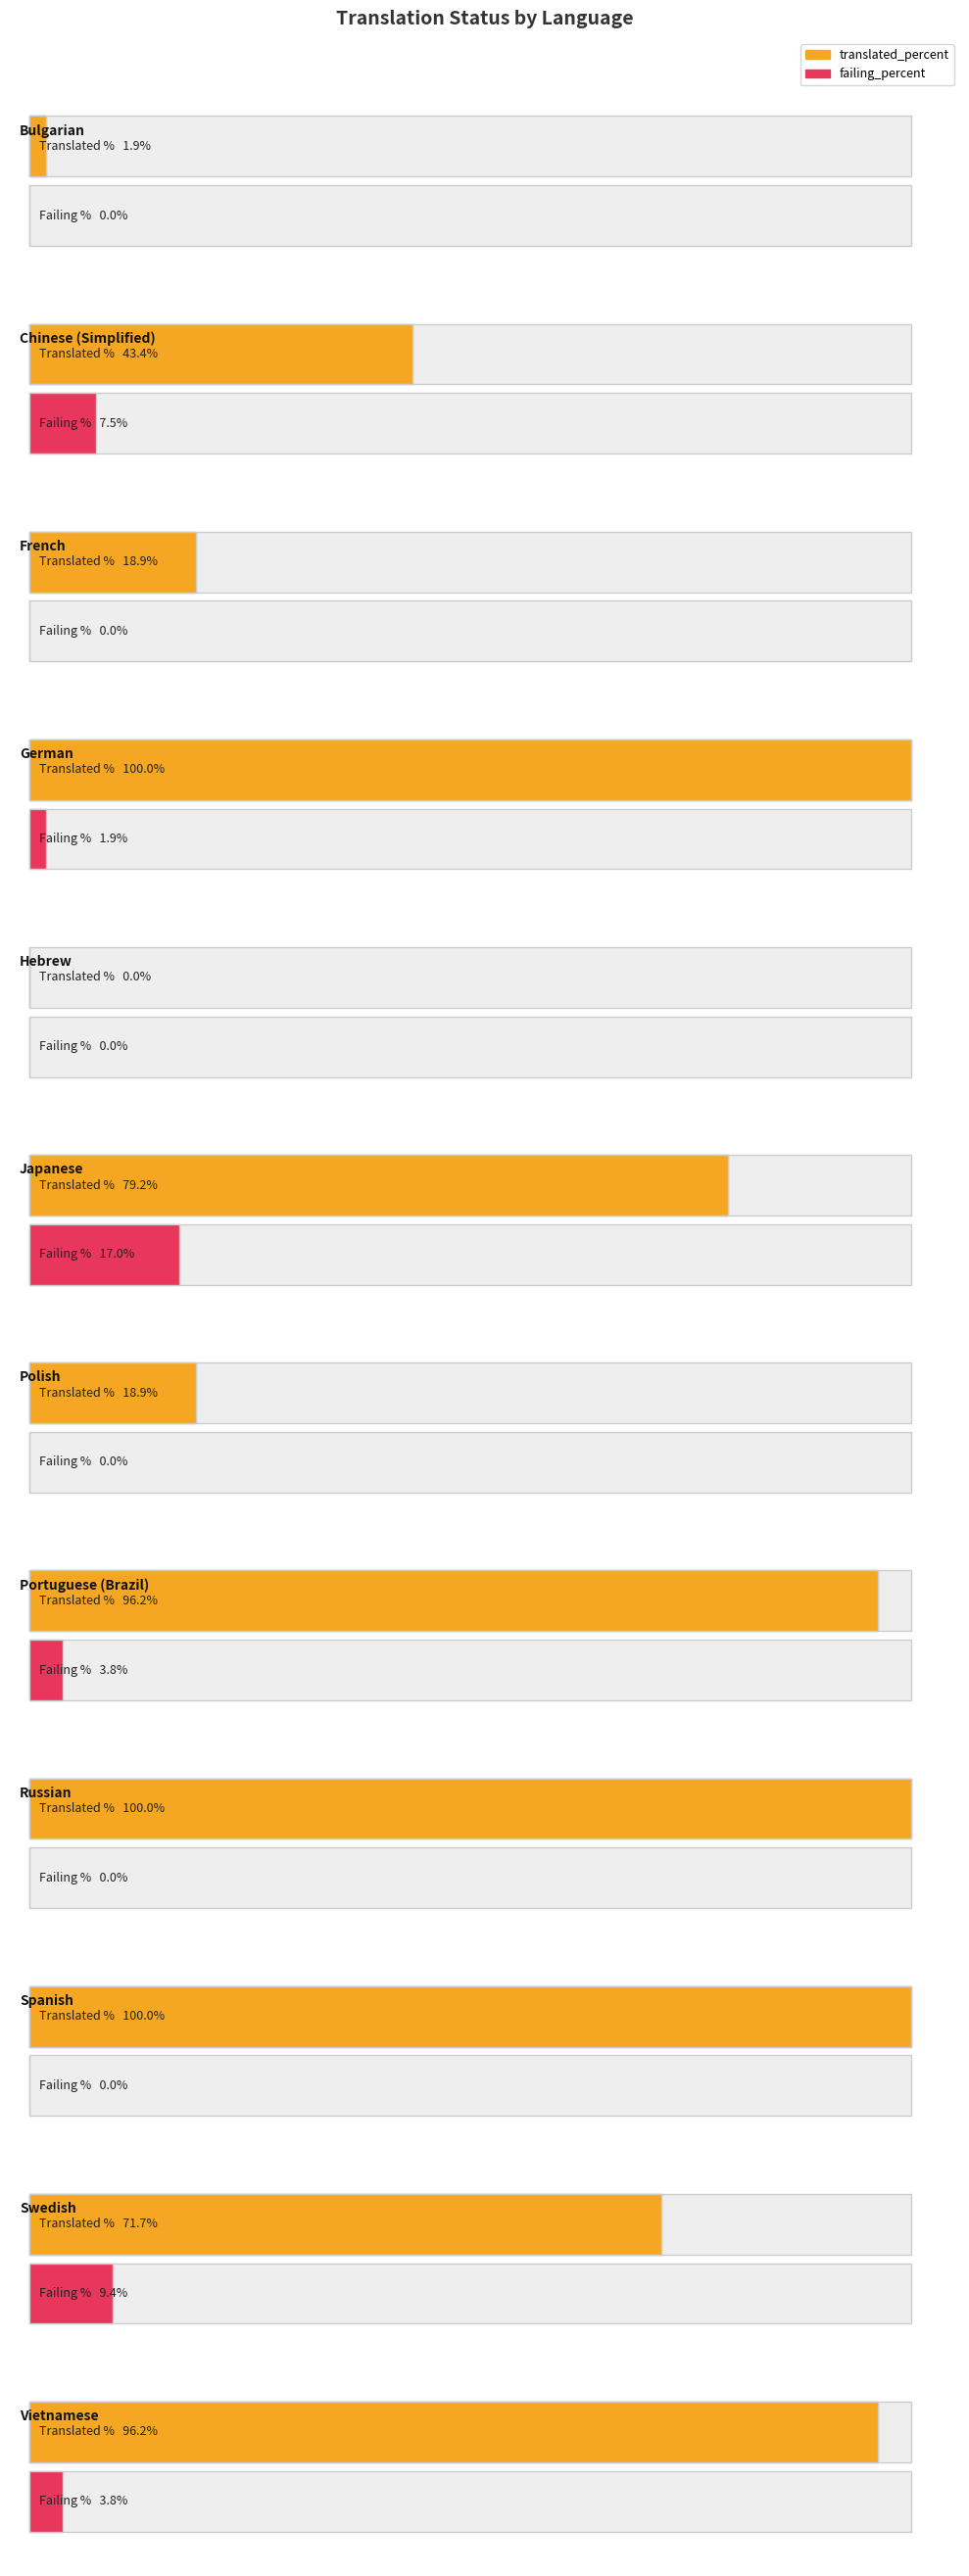

Rank the series by their maximum value, from highest to lowest.

translated_percent, failing_percent